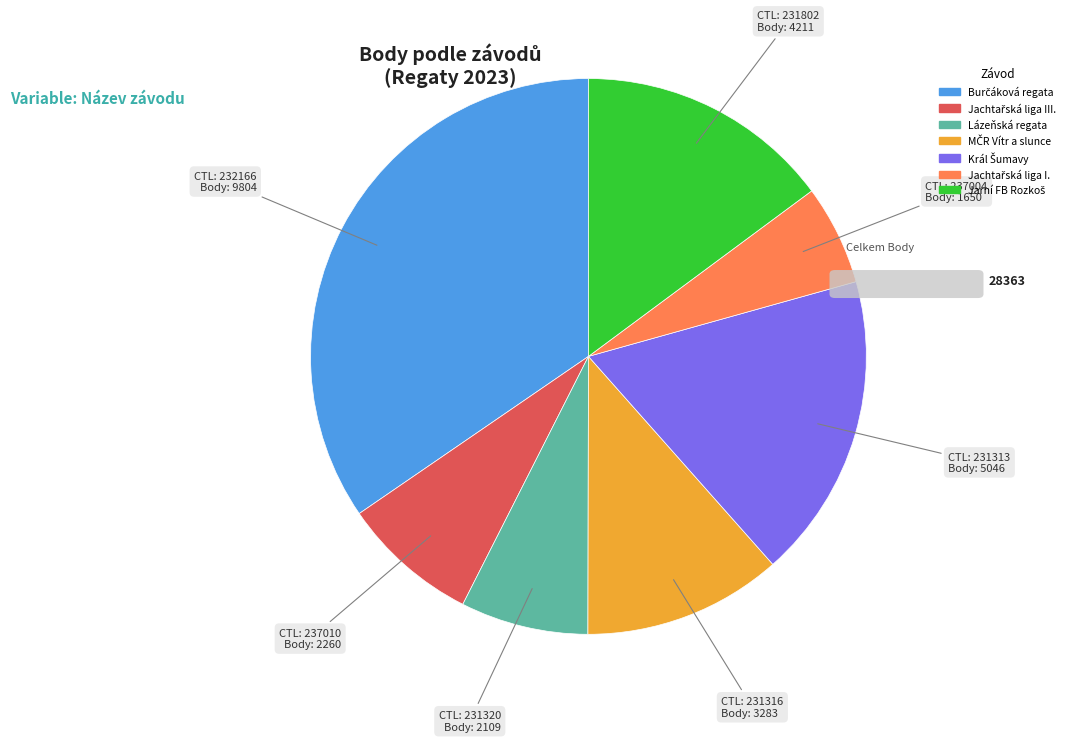

Is it true that Lázeňská regata is 16% of the pie?

False